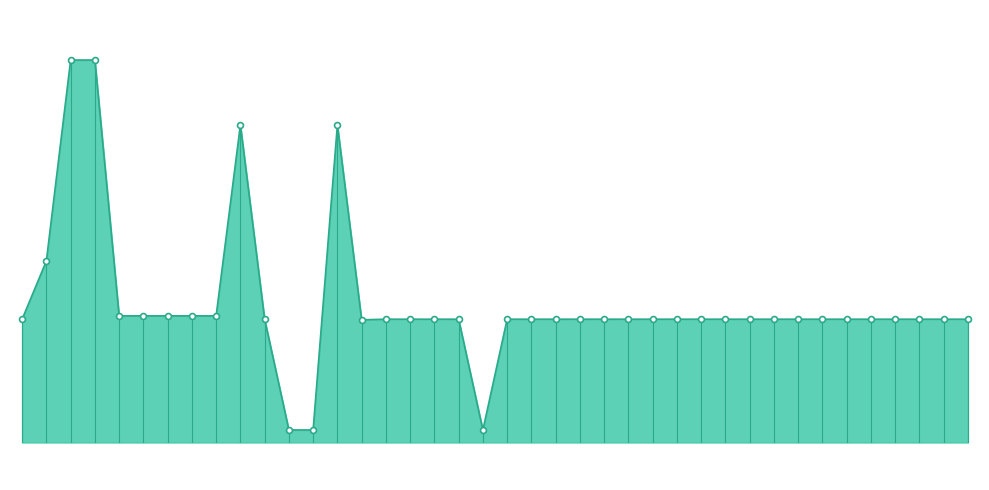

Does the chart have visible grid lines?

No